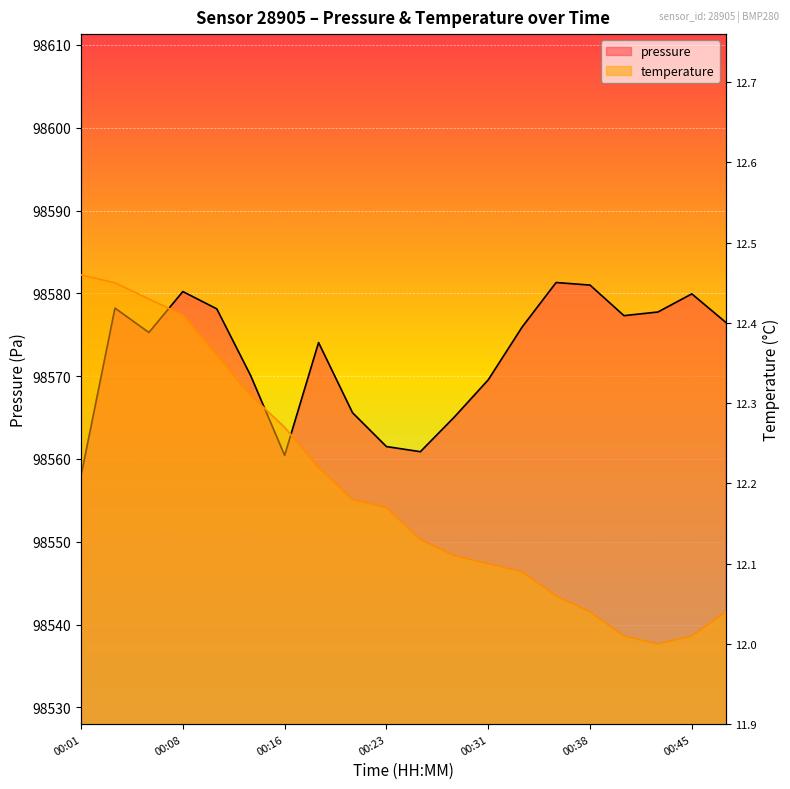

List the series in order of their peak value, highest first.

pressure, temperature